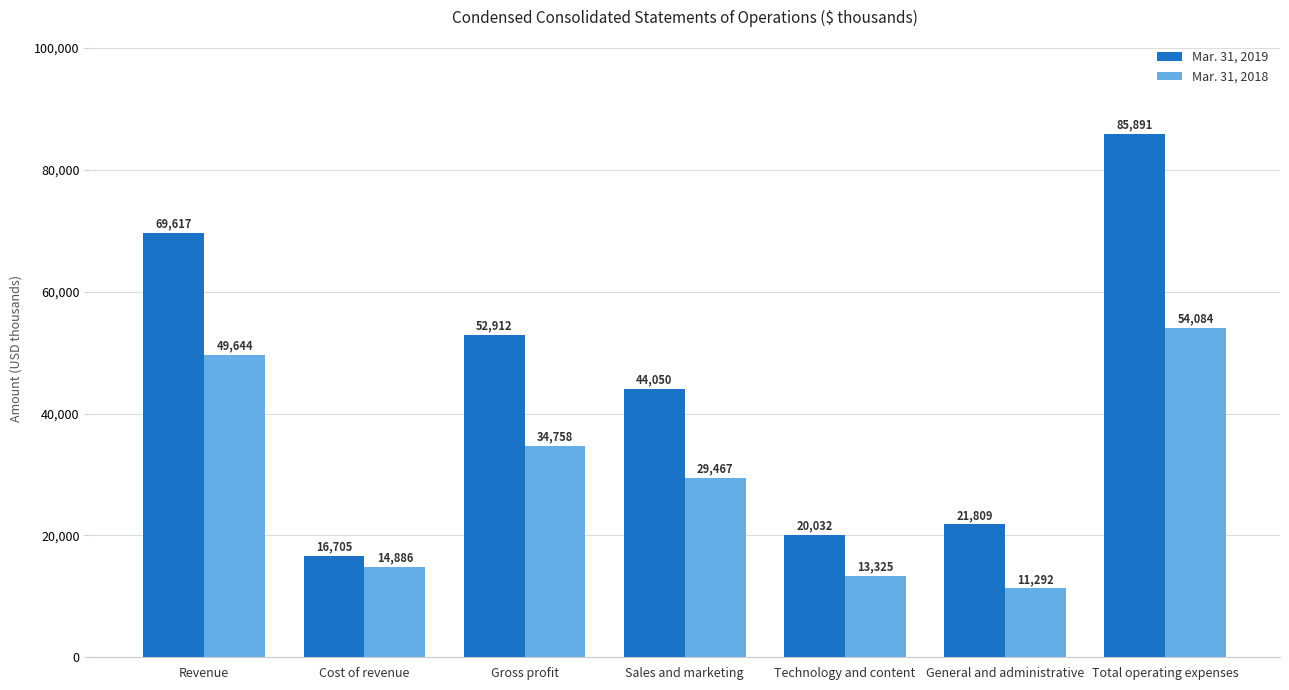

Rank the series by their average value, from lowest to highest.

Mar. 31, 2018, Mar. 31, 2019